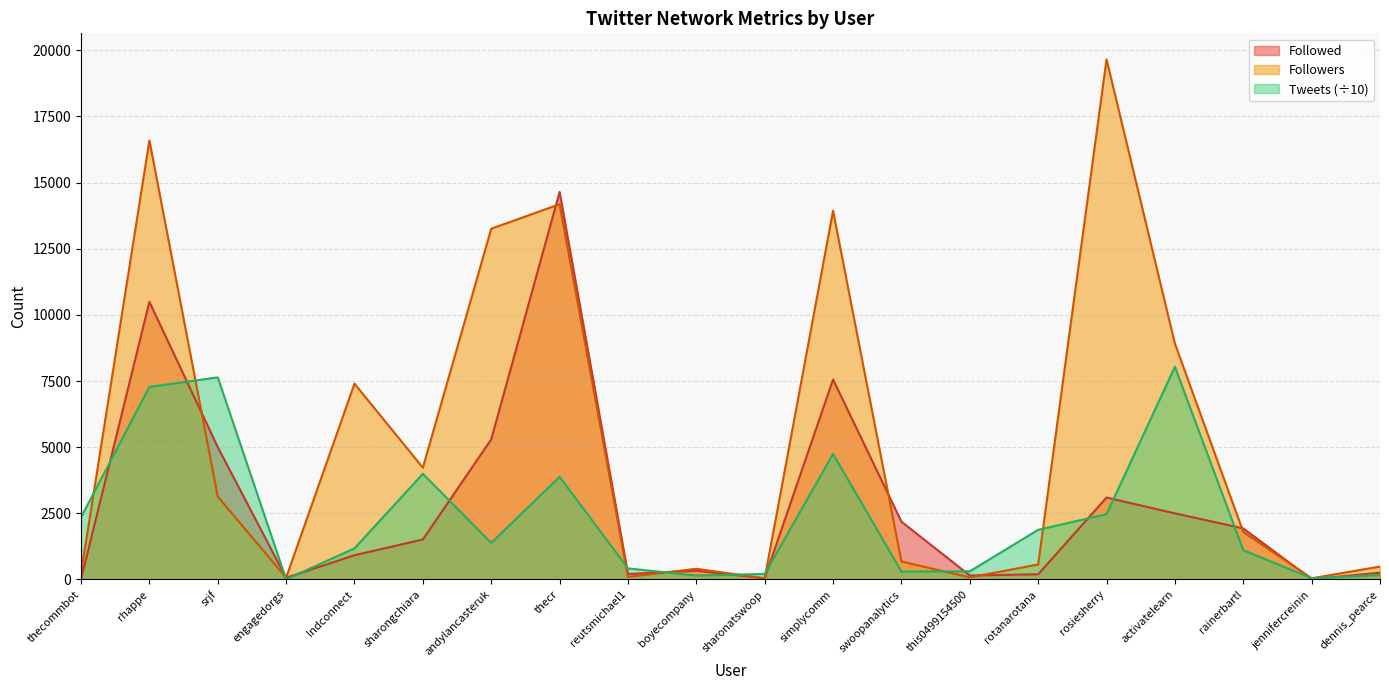

The Tweets series shows 271.5 at rainerbartl. True or false?

False